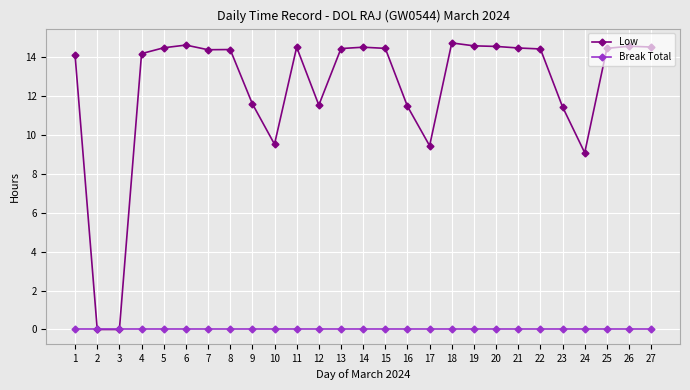

List the series in order of their peak value, lowest first.

Break Total, Low